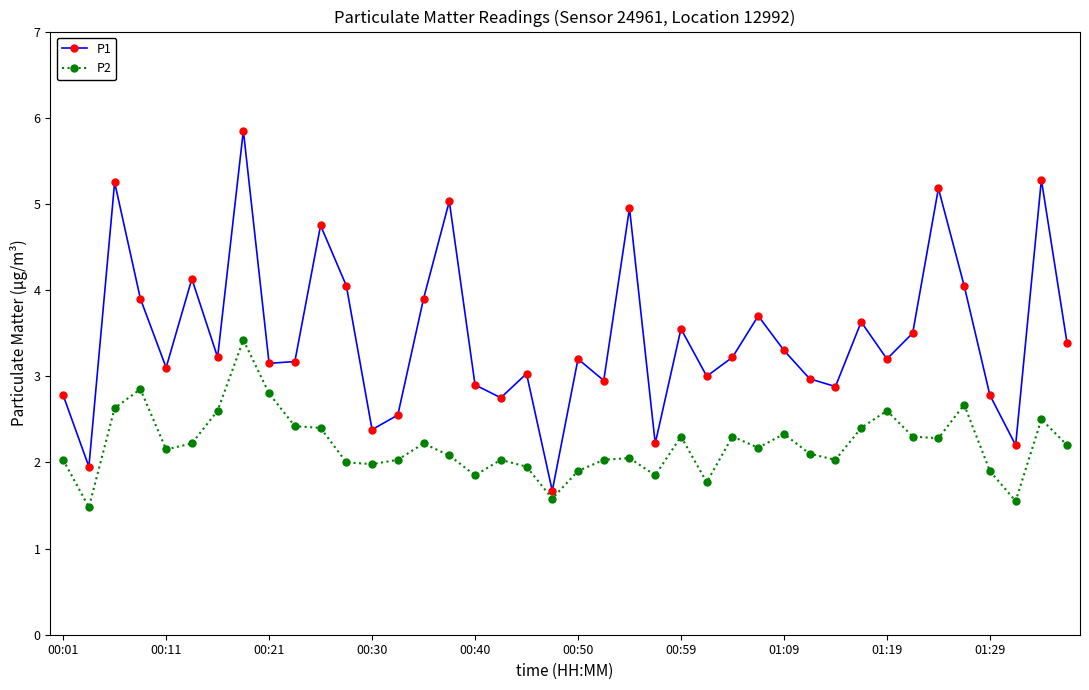

How many interior local peaks does the P1 series have?

13